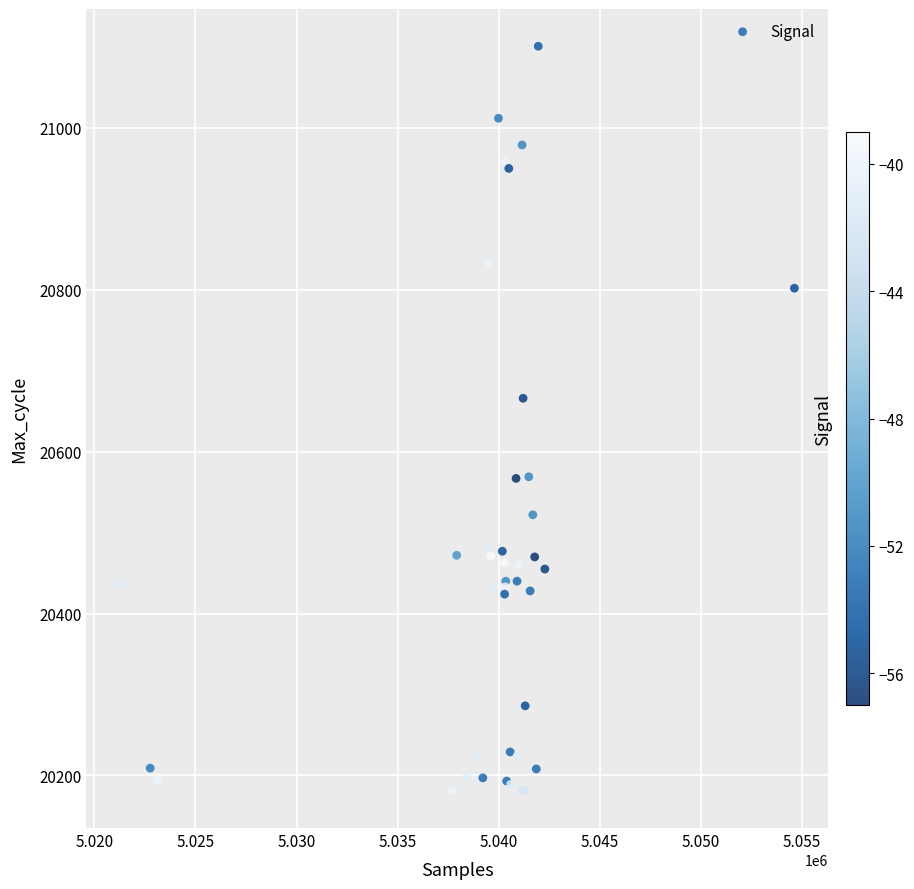

What Y value in the scatter plot is closest to 20641?

20666